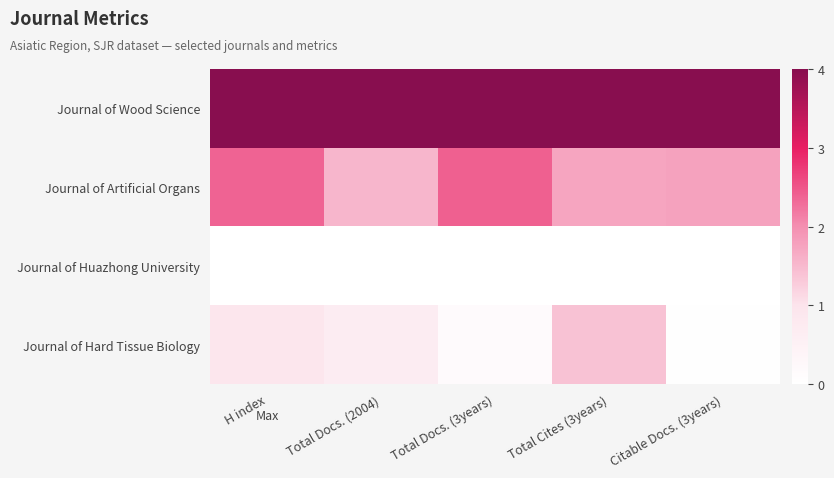

At which category is the sum across all series the highest?

H index